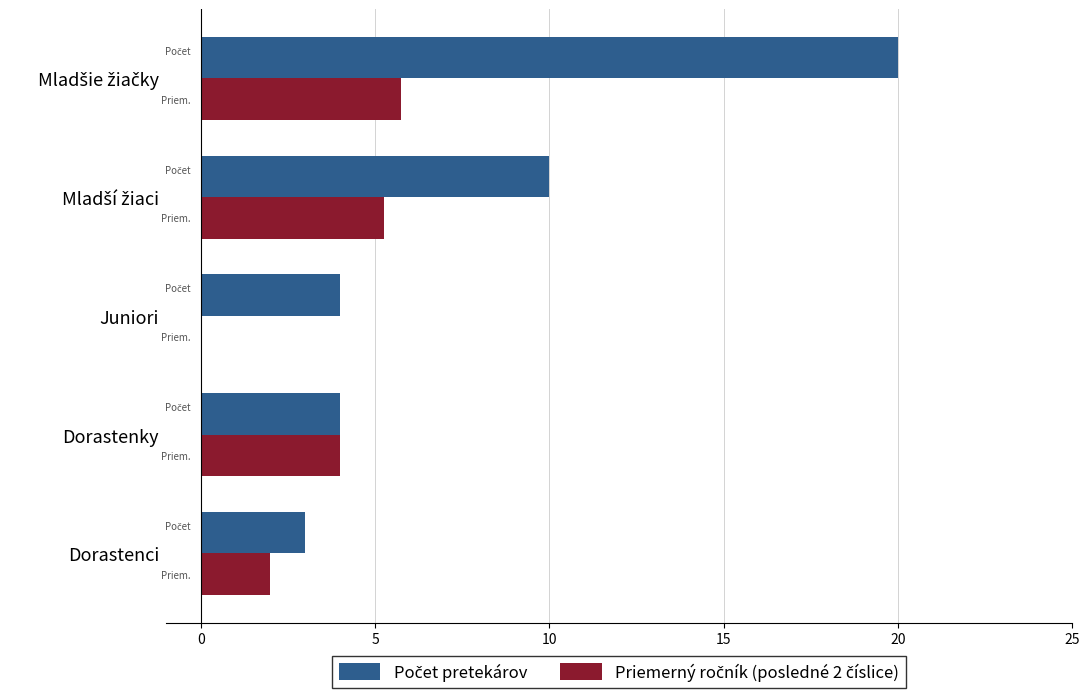

What is the total value across all series at Dorastenky?

8.0